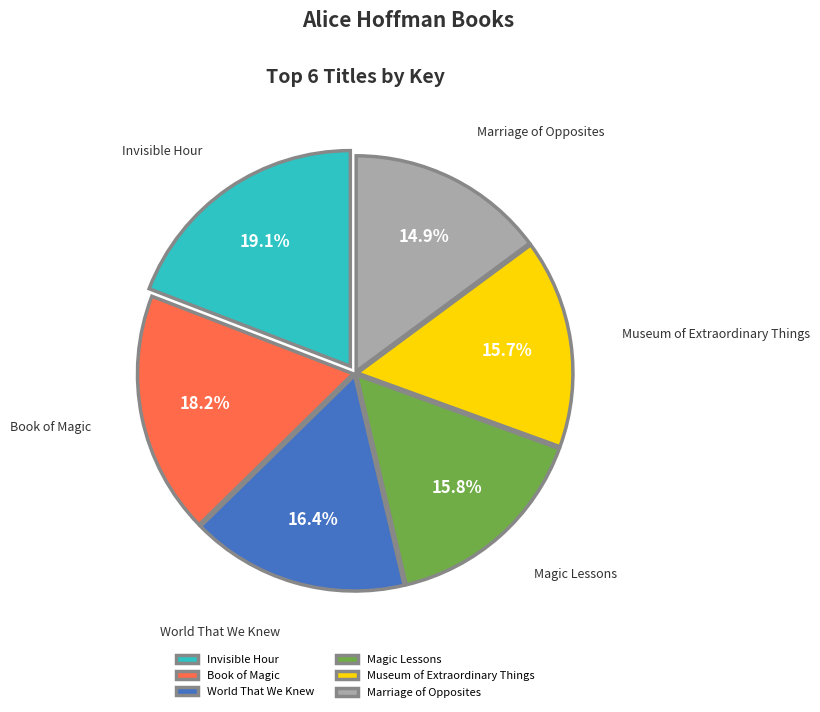

To the nearest percent, what is the difference between the largest and smallest slice percentages?

4%